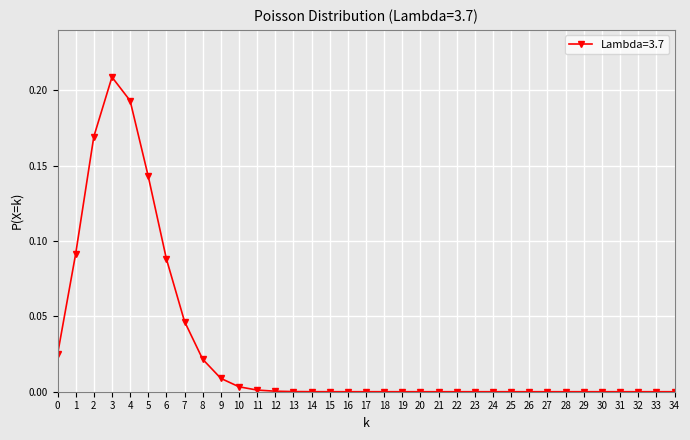

How many lines are shown in the chart?

1